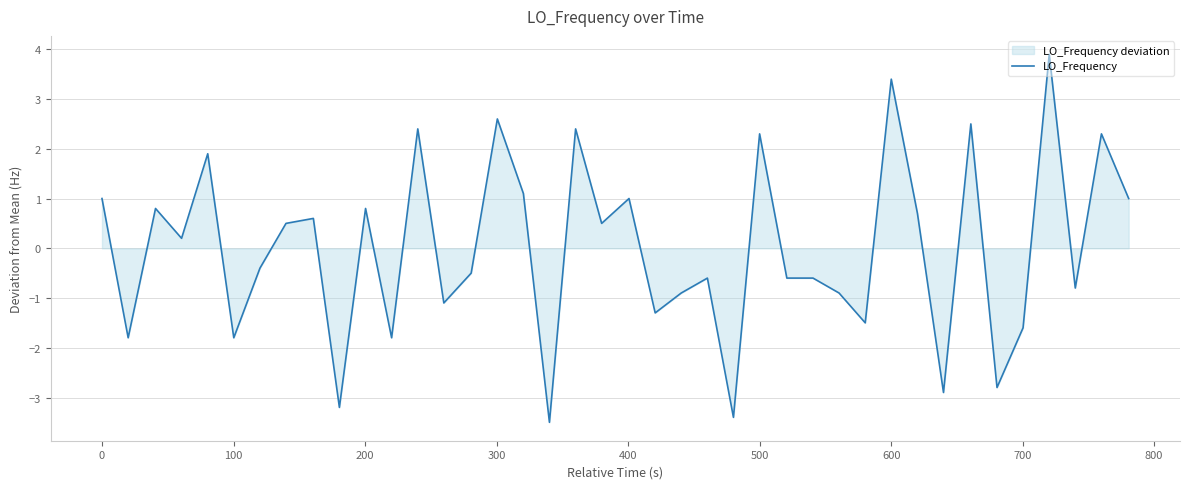

Reading left to right, what are all the values shown in this chart?

1.0	-1.8	0.8	0.2	1.9	-1.8	-0.4	0.5	0.6	-3.2	0.8	-1.8	2.4	-1.1	-0.5	2.6	1.1	-3.5	2.4	0.5	1.0	-1.3	-0.9	-0.6	-3.4	2.3	-0.6	-0.6	-0.9	-1.5	3.4	0.7	-2.9	2.5	-2.8	-1.6	3.9	-0.8	2.3	1.0